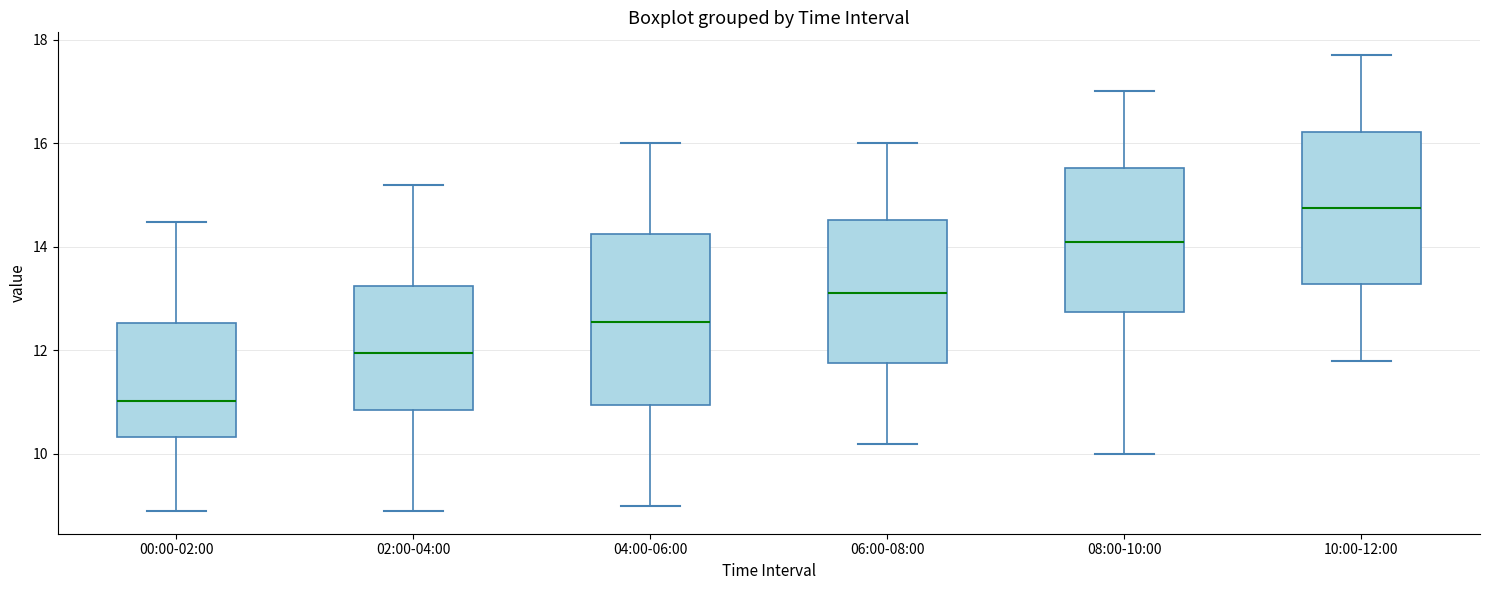

Where does the lower whisker of the box for 10:00-12:00 end on the y-axis? The values are not printed on the chart, so give them approximately, as read against the axis.

11.8